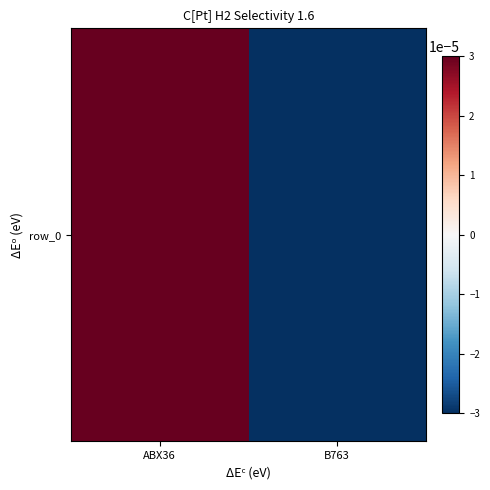

The value at ABX36 is 0.0. True or false?

False